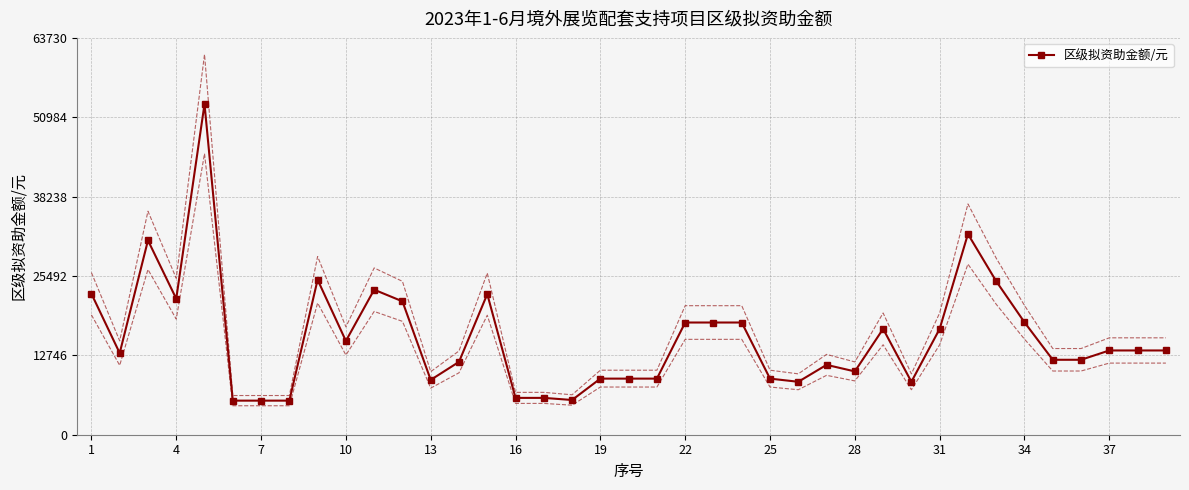

True or false: 区级拟资助金额/元 has more than 1 points higher than both neighbors.

True